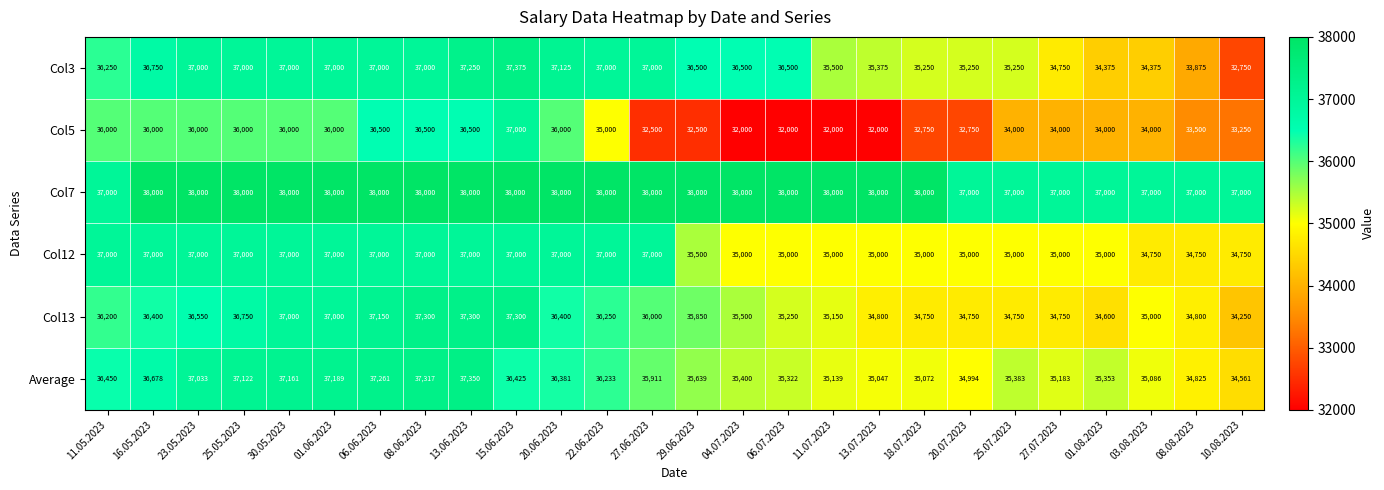

What is the difference between the highest and lowest values at 03.08.2023?

3000